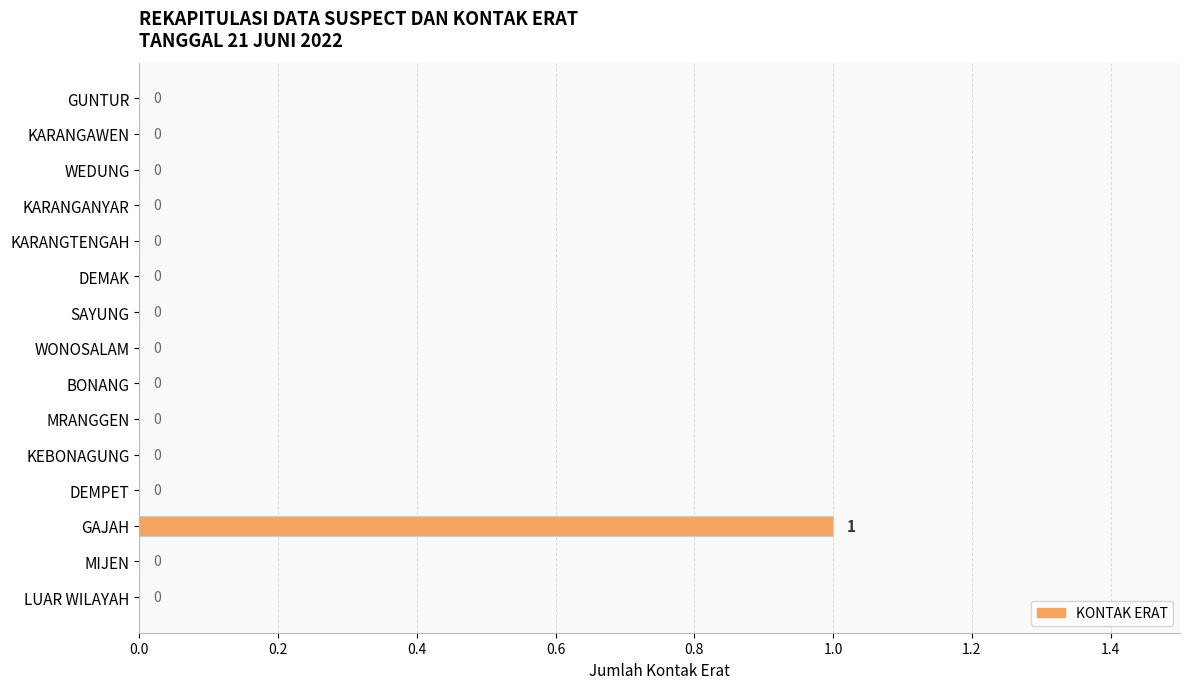

How many series are shown in this chart?

1